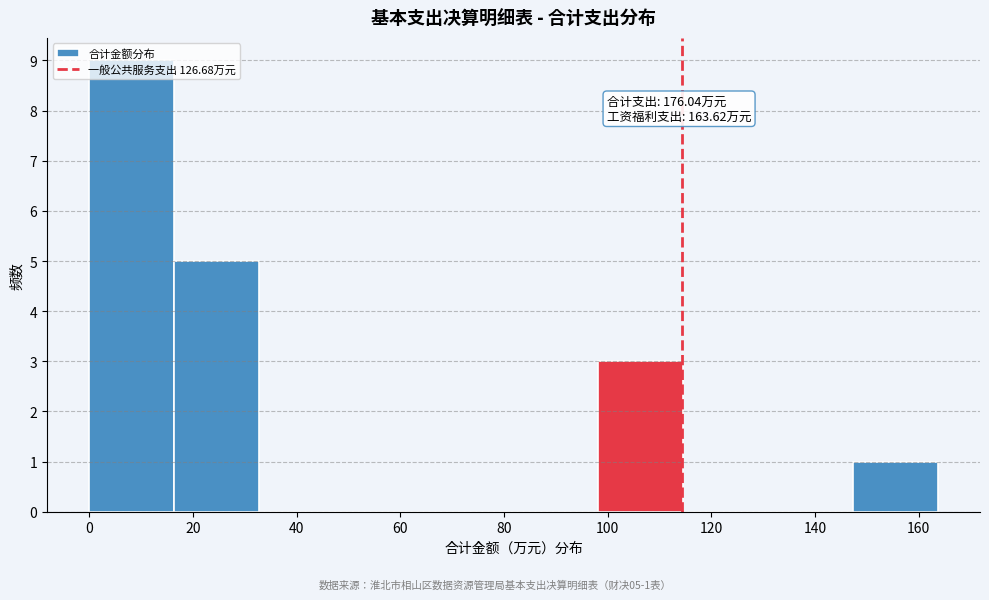

Which range on the x-axis has the tallest bar?

0 to 16